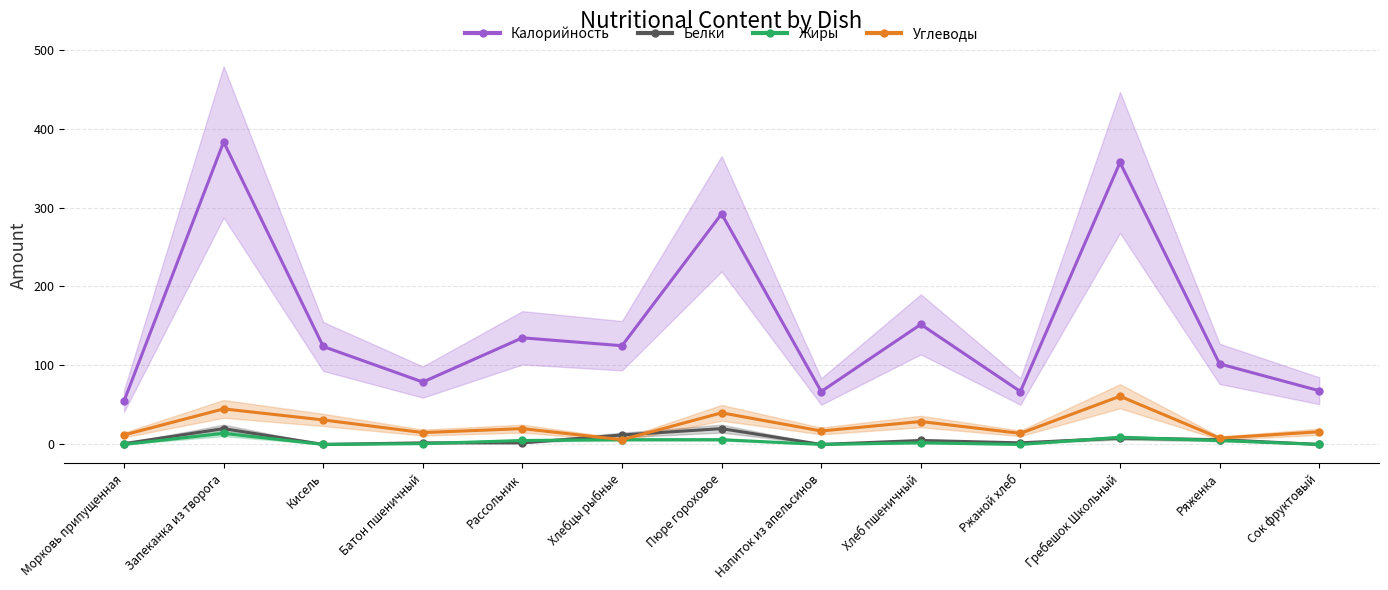

How many interior local peaks does the Белки series have?

4